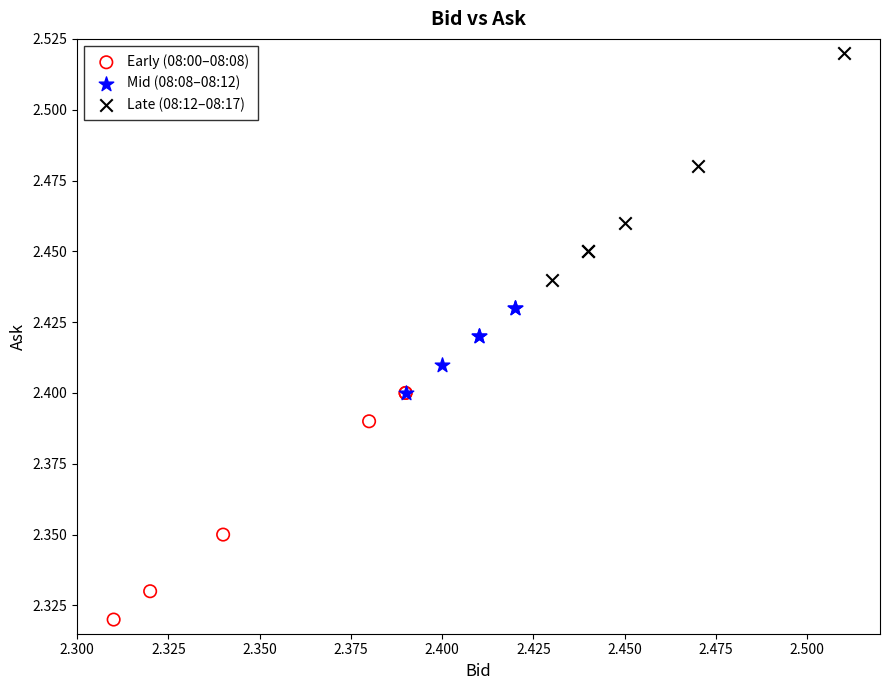

Which series reaches the maximum Y coordinate?

Late (08:12–08:17)